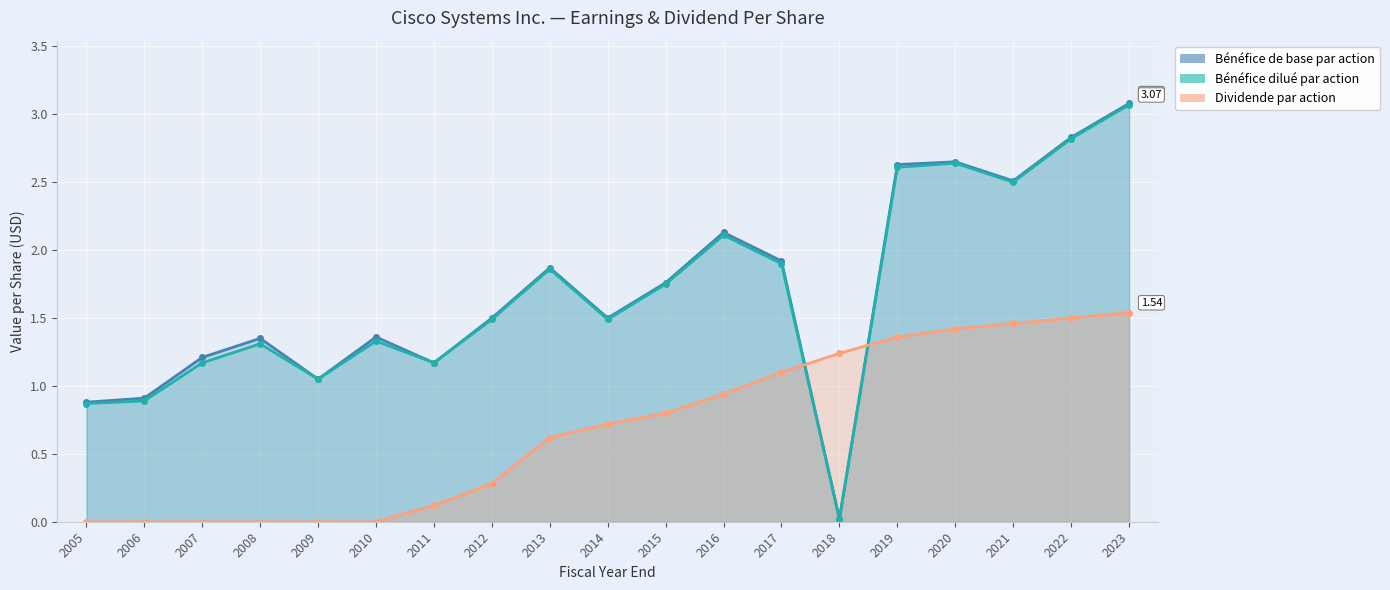

What is the difference between the maximum and second lowest values in the Bénéfice de base par action series?

2.2